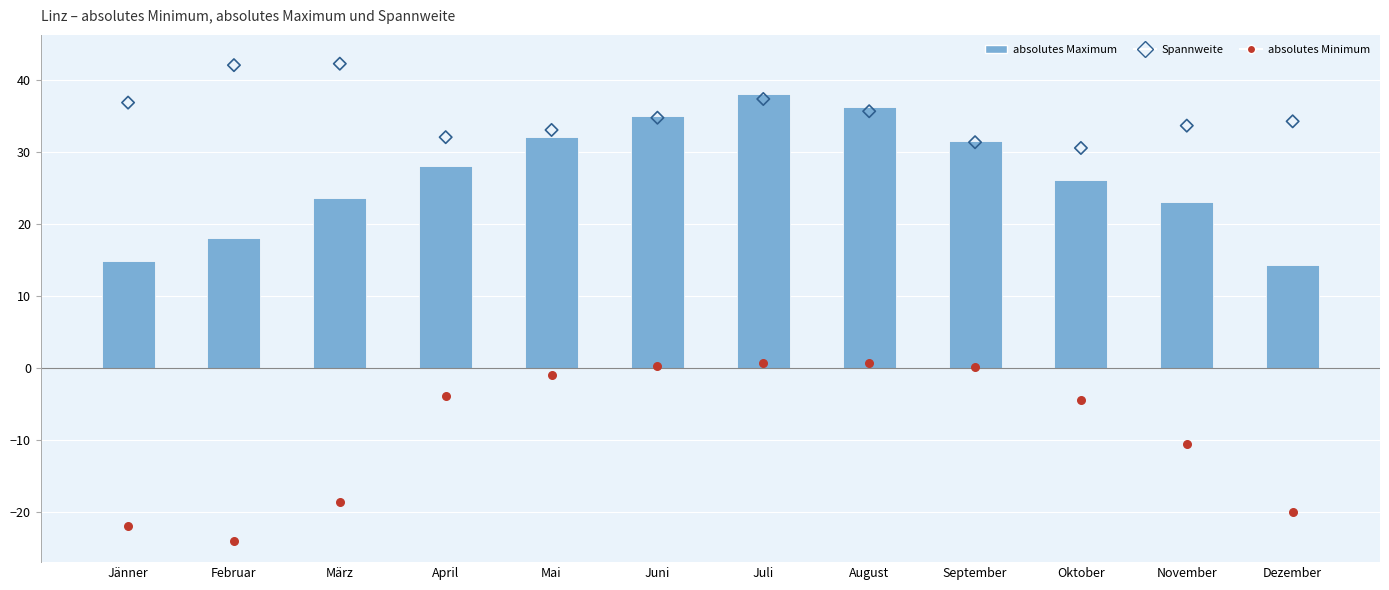

Which series has the largest total across all categories?

Spannweite